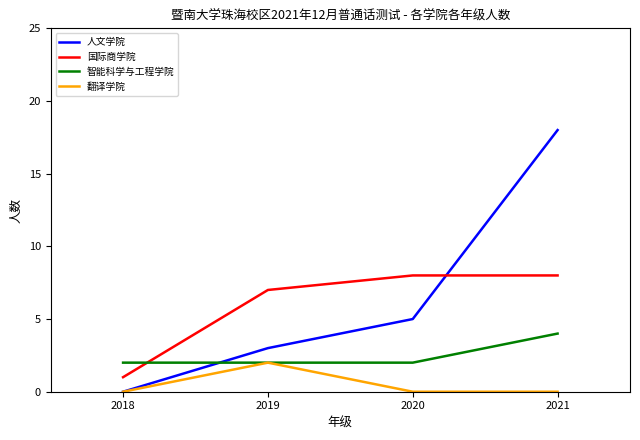

Is the value of 智能科学与工程学院 at 2018 greater than the value of 翻译学院 at 2021?

Yes